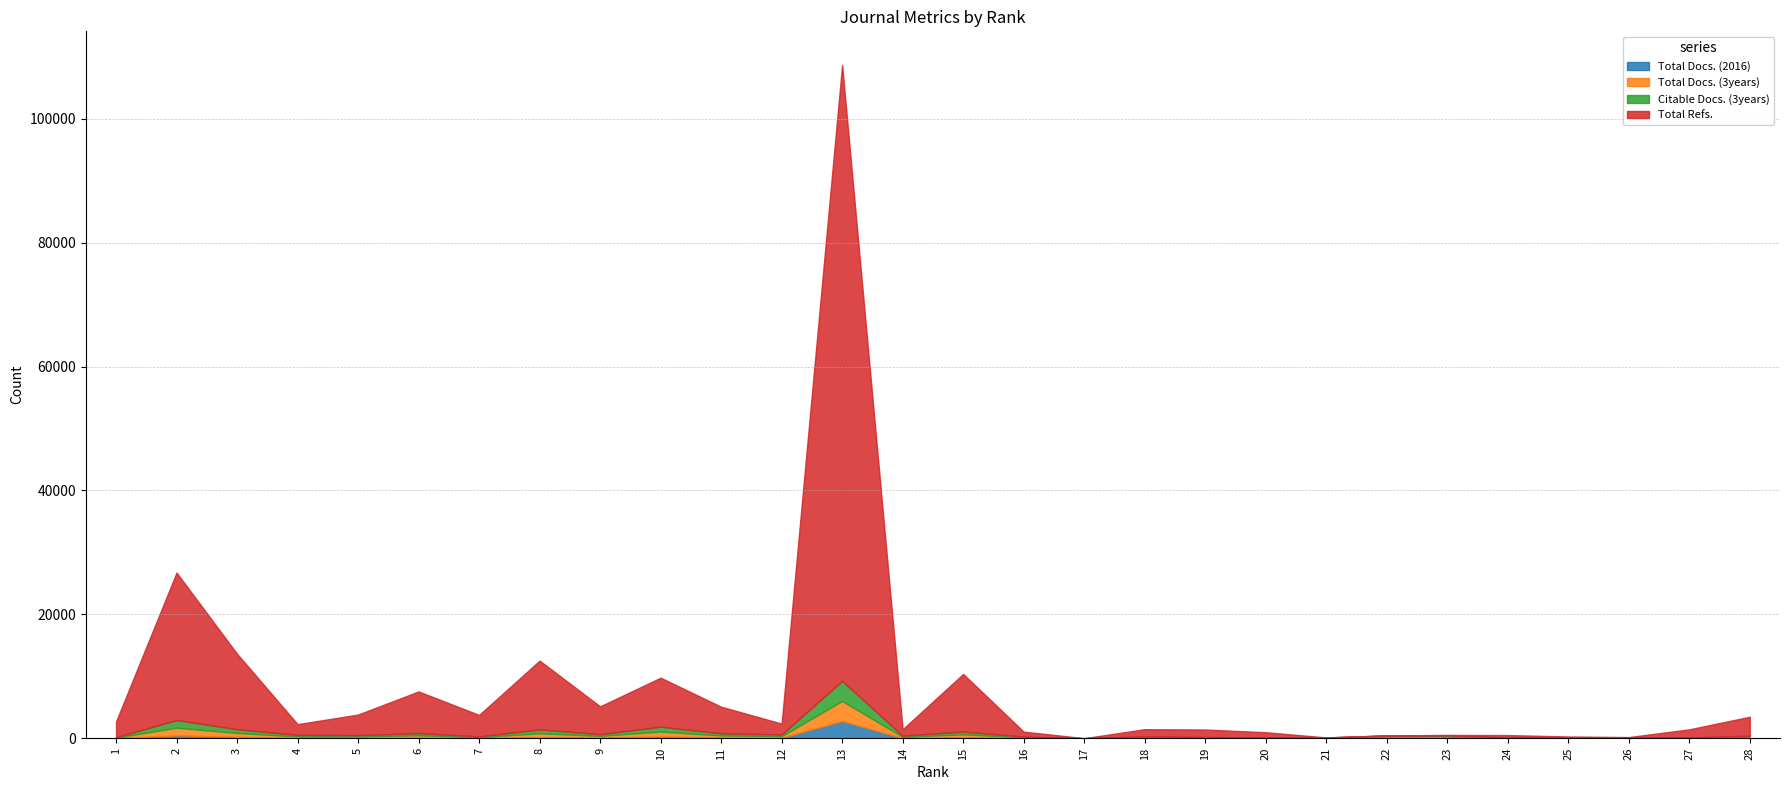

Which series has the largest total across all categories?

Total Refs.